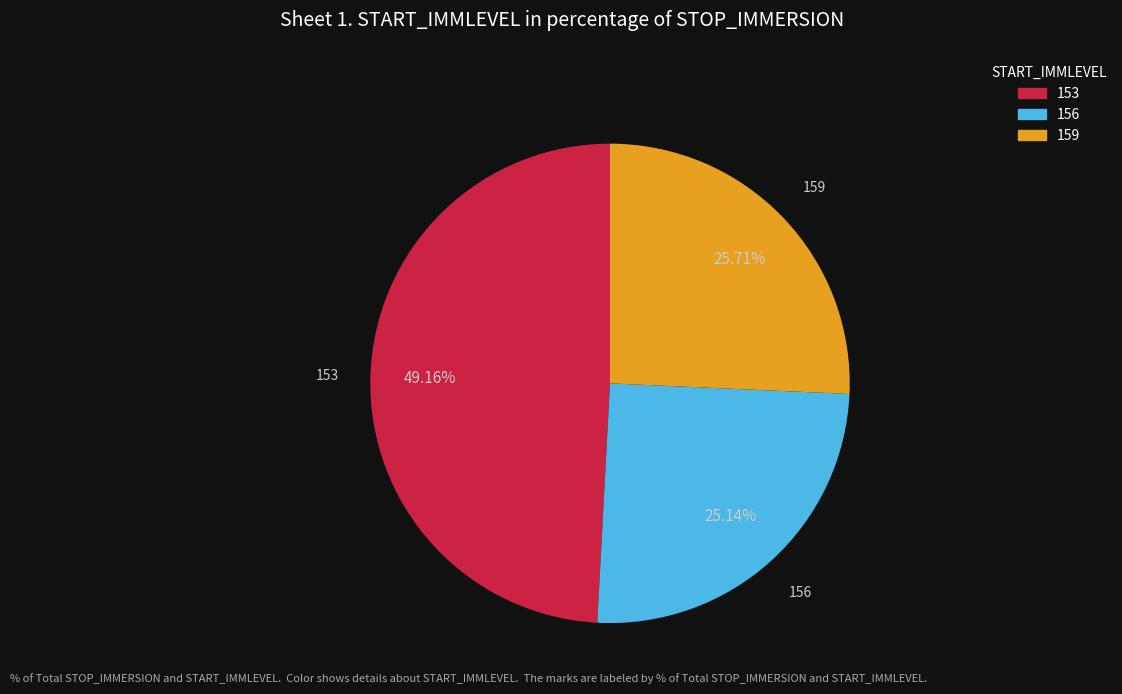

Count the number of slices in the pie.

3